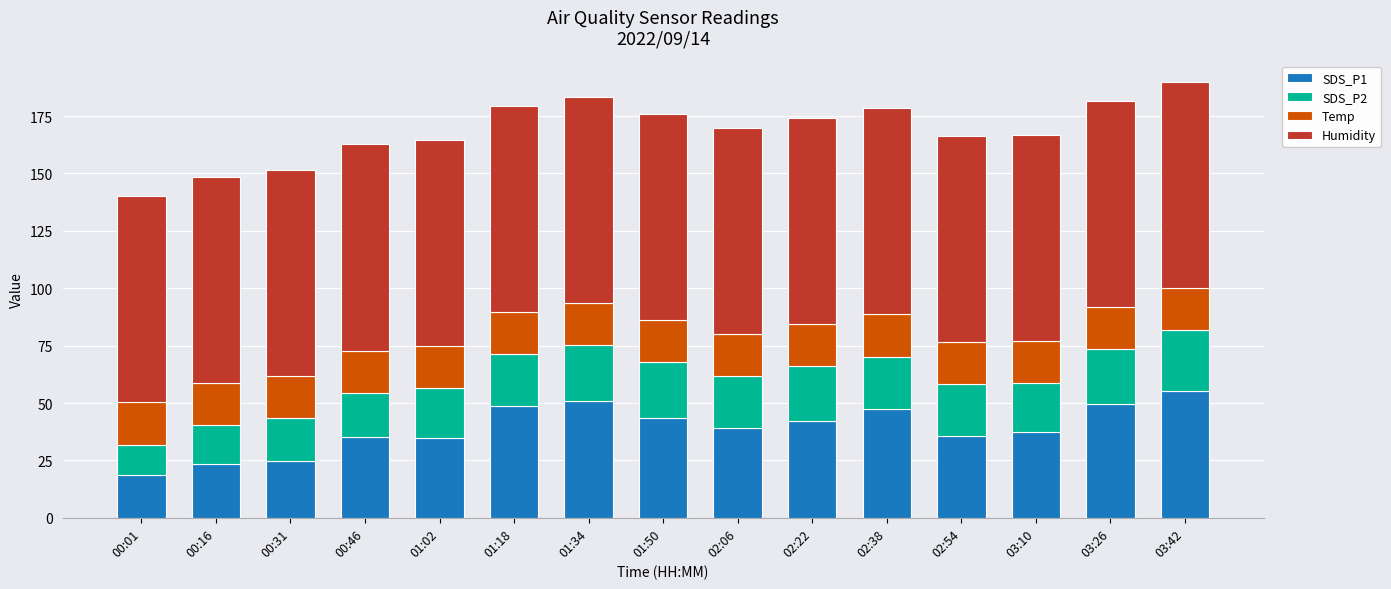

The SDS_P1 series shows 8.9 at 02:54. True or false?

False